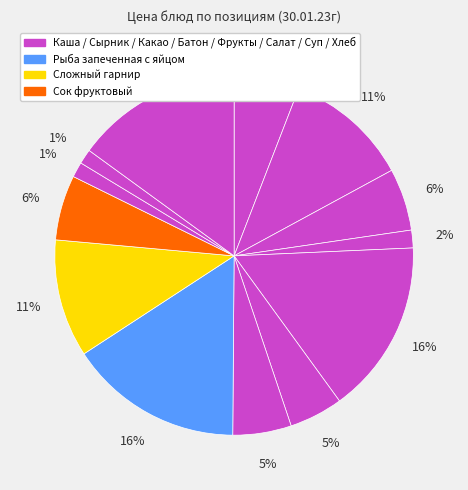

Count the number of slices in the pie.

13